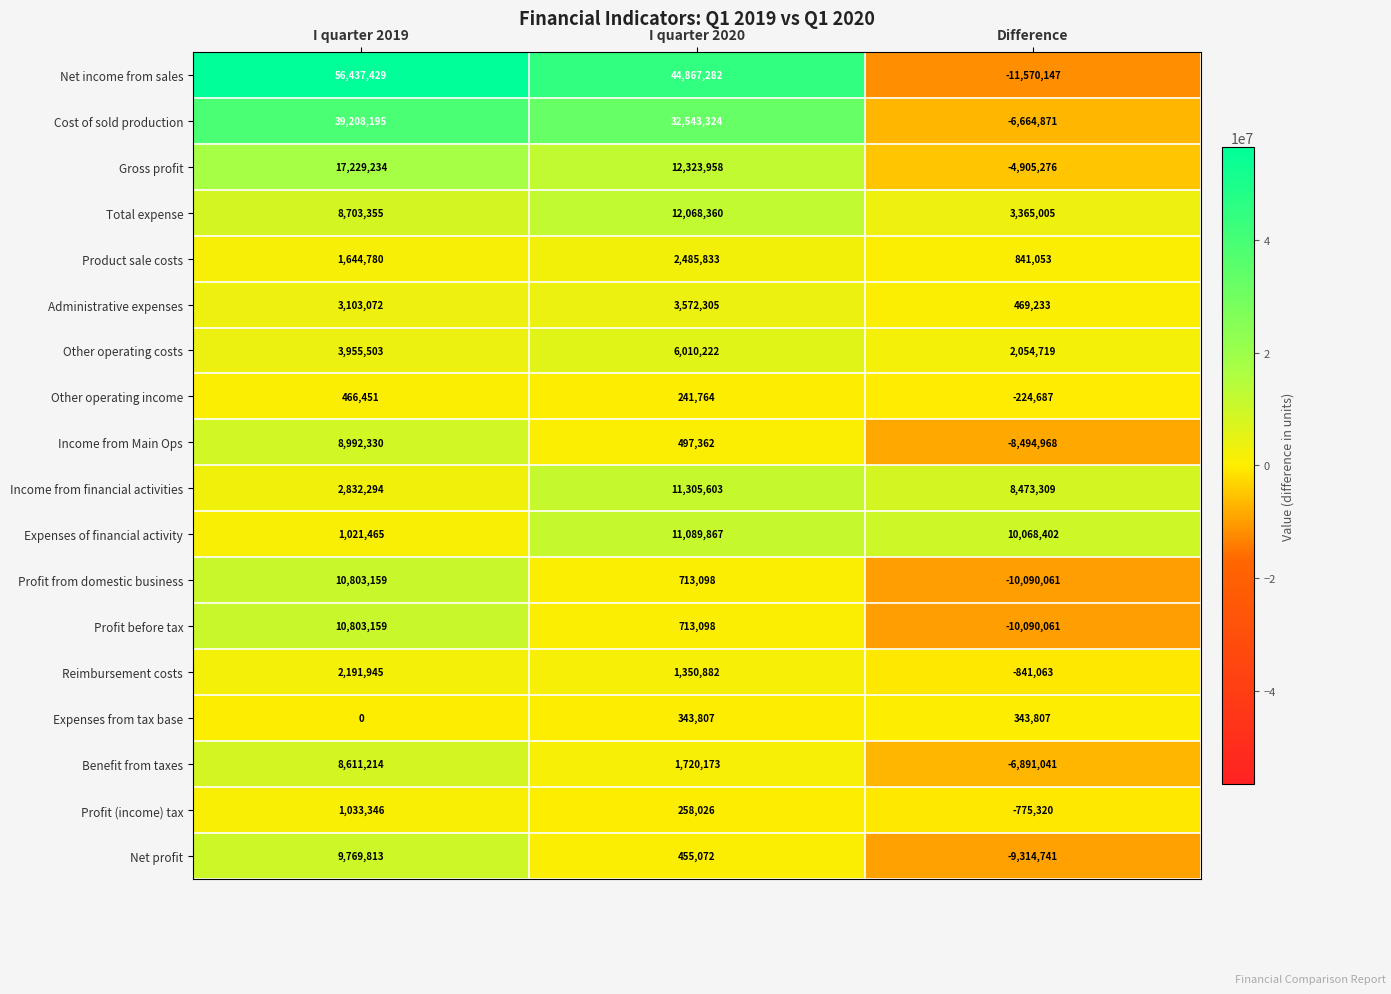

Rank the categories by Profit from domestic business value from lowest to highest.

Difference, I quarter 2020, I quarter 2019